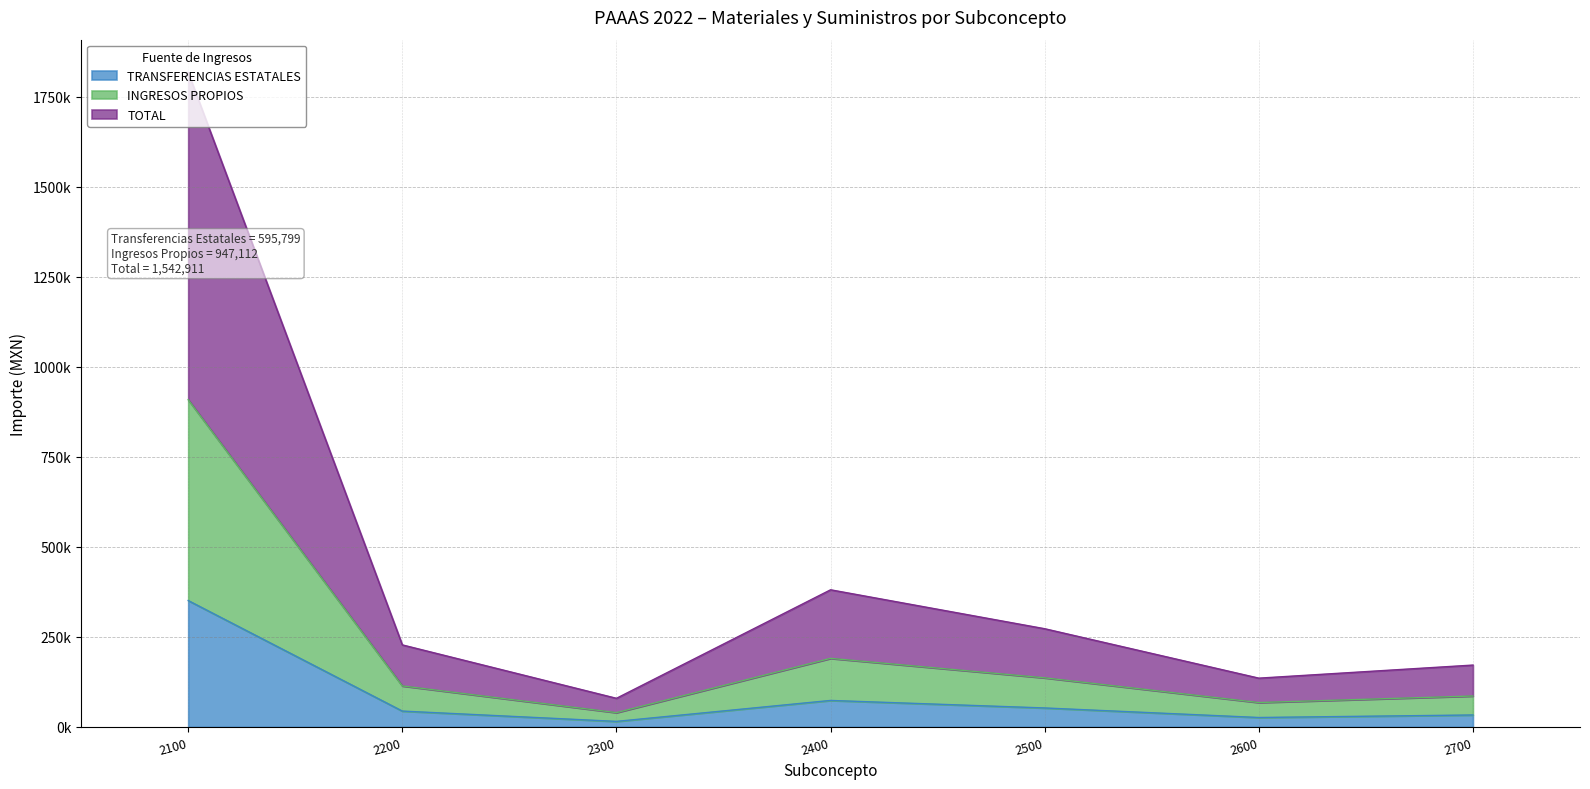

Rank the series at 2500 from highest to lowest value.

TOTAL, INGRESOS PROPIOS, TRANSFERENCIAS ESTATALES